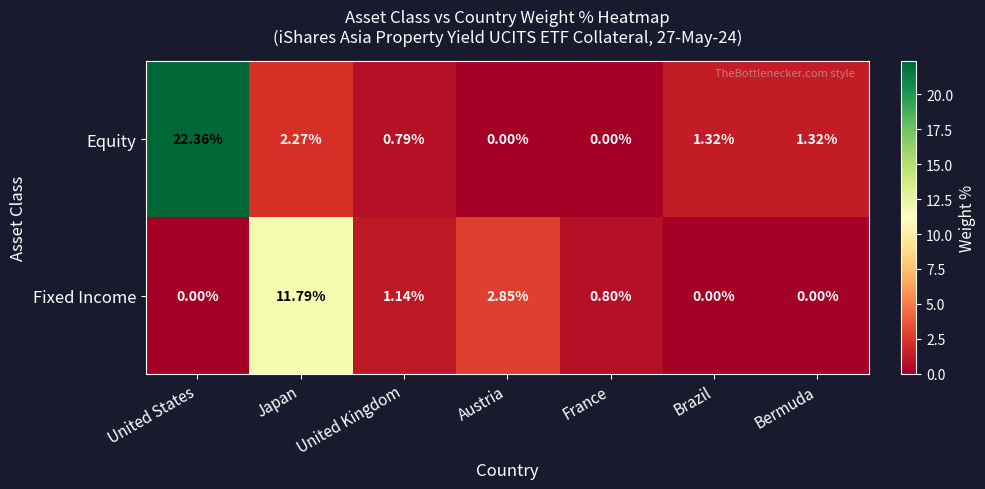

At how many categories does at least one series exceed 19?

1